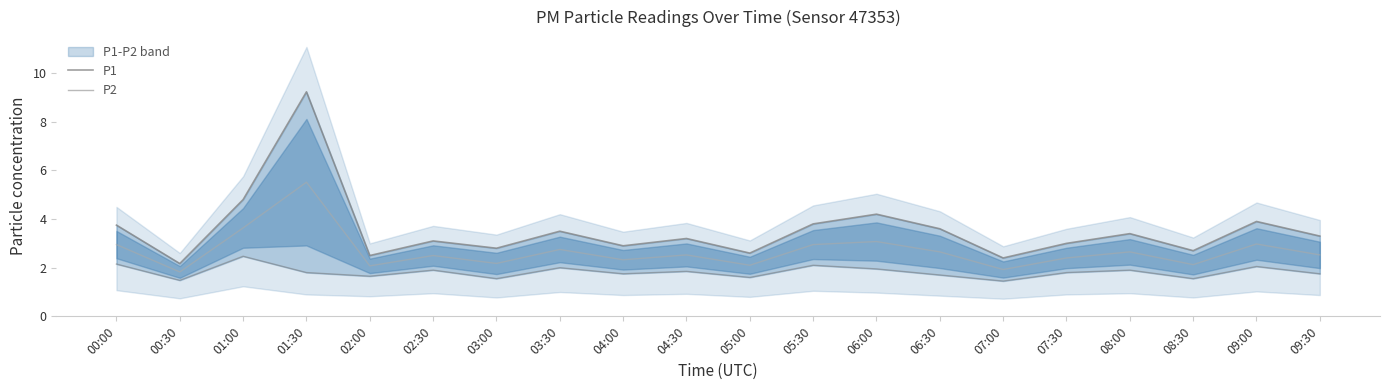

Between 07:30 and 09:30, which is larger?

09:30